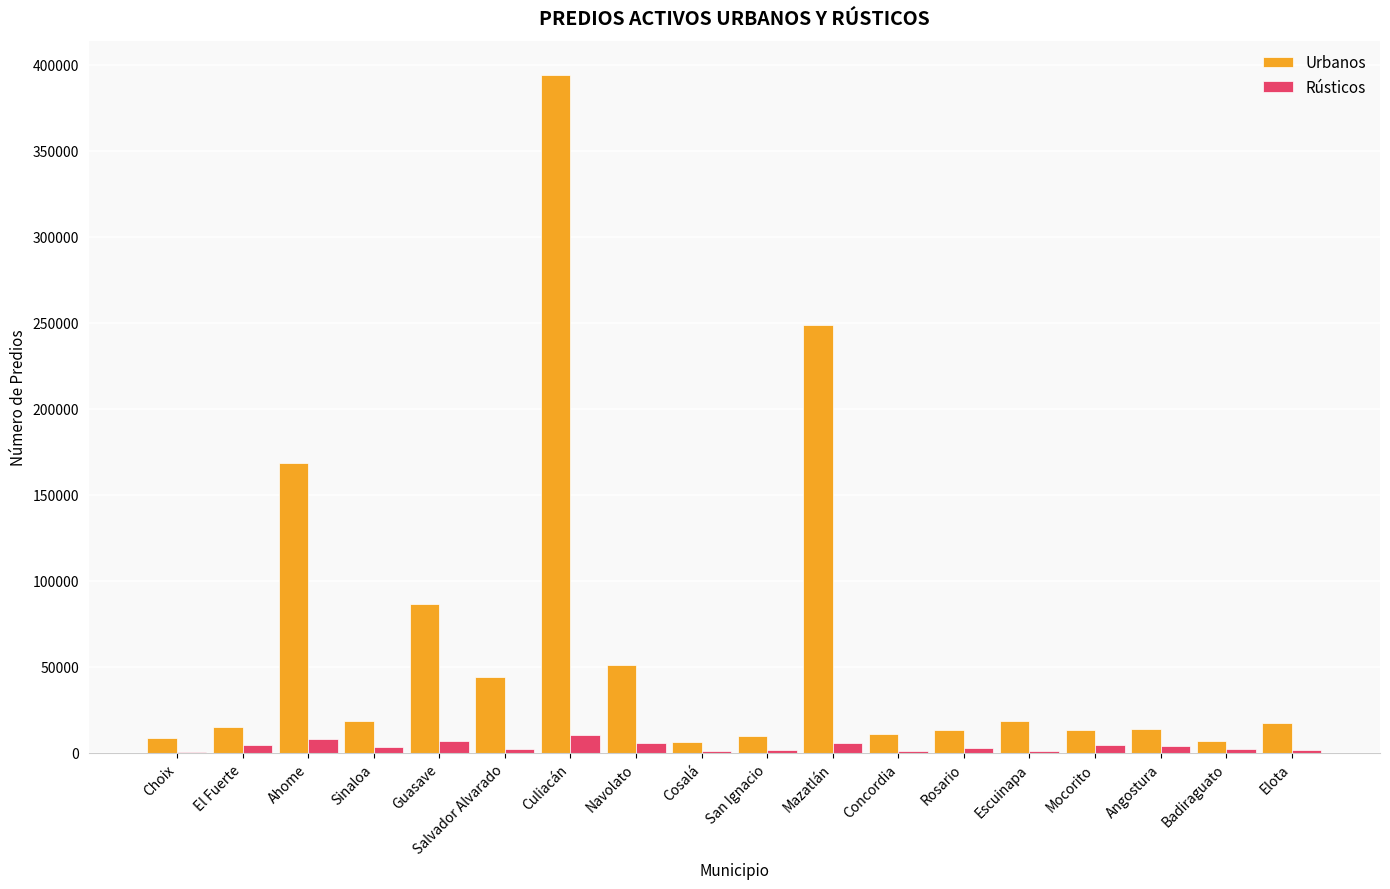

True or false: Urbanos has a value of 10969 at Concordia.

True